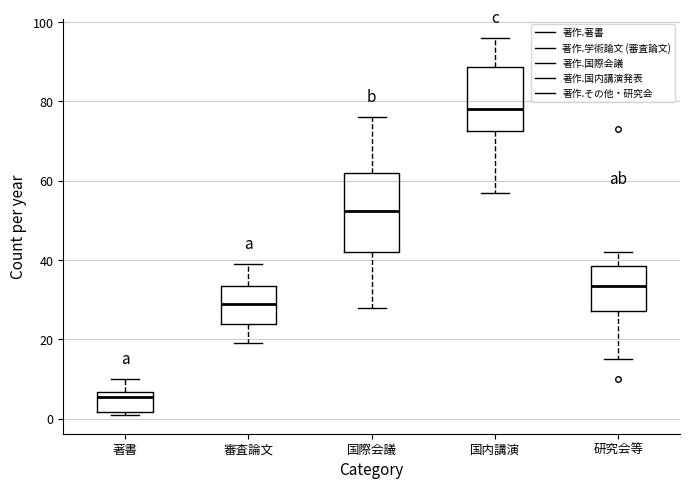

Reading left to right, read every box against the y-axis: the position of its median line, the range the box covers, and the ends of its whiskers. The values are not printed on the chart, so give them approximately, as read against the axis.

著書: median 6 (just below the box's upper edge), box 2 to 6, whiskers 2 (just below the box's lower edge) to 10
審査論文: median 30, box 24 to 34, whiskers 20 to 40
国際会議: median 52, box 42 to 62, whiskers 28 to 76
国内講演: median 78, box 72 to 88, whiskers 58 to 96
研究会等: median 34, box 28 to 38, whiskers 16 to 42